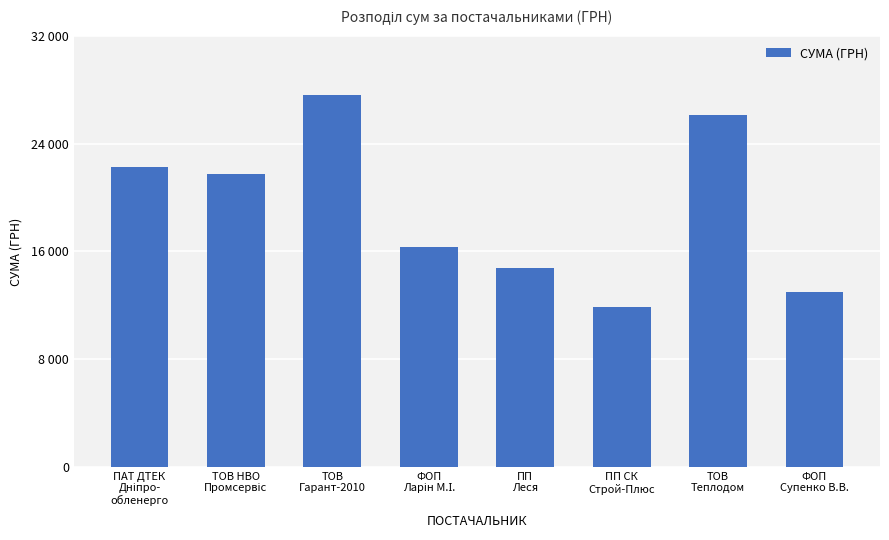

Does the chart contain any negative values?

No